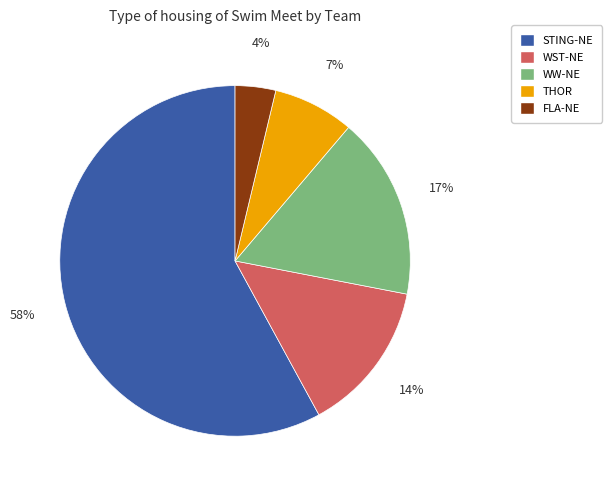

To the nearest percent, what is the combined percentage of STING-NE and FLA-NE?

62%